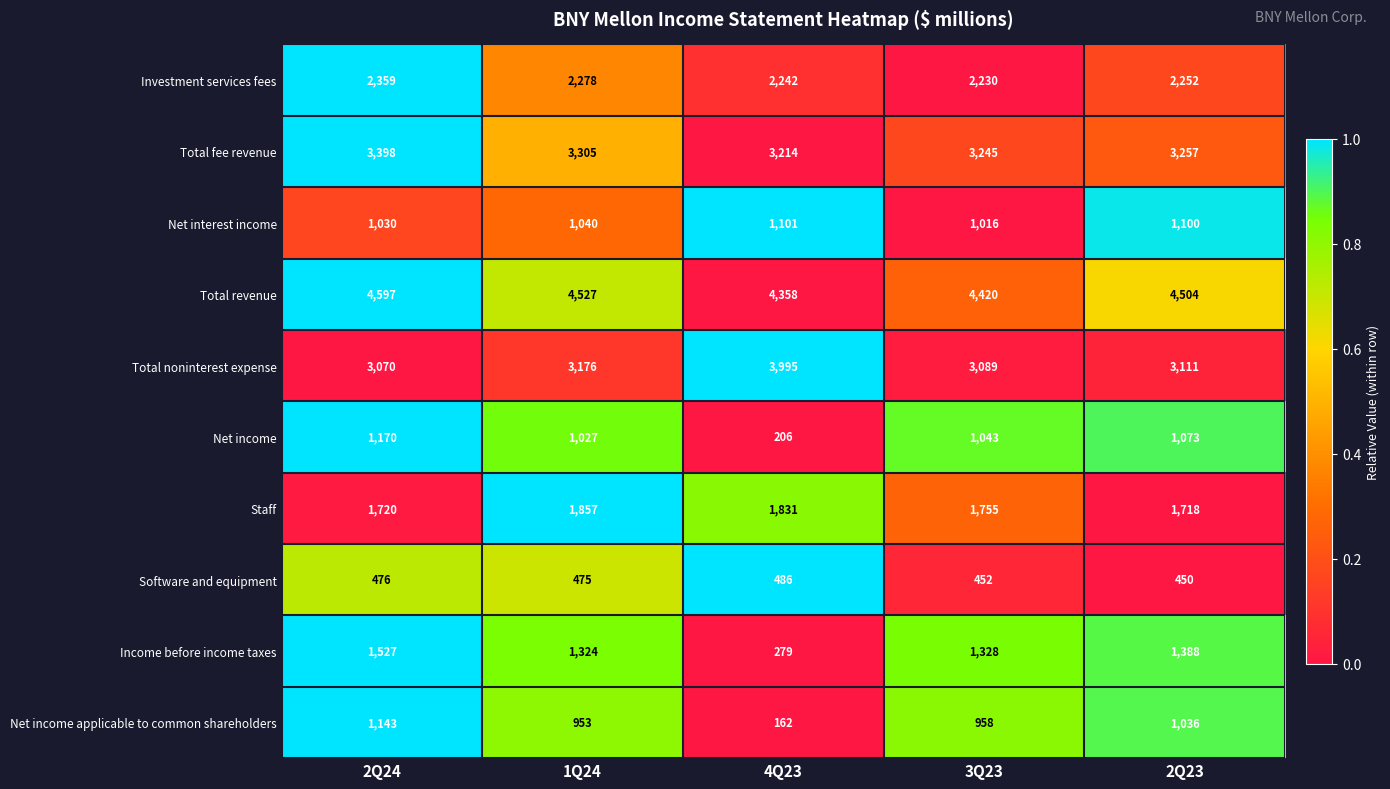

Count the number of data series in this chart.

10